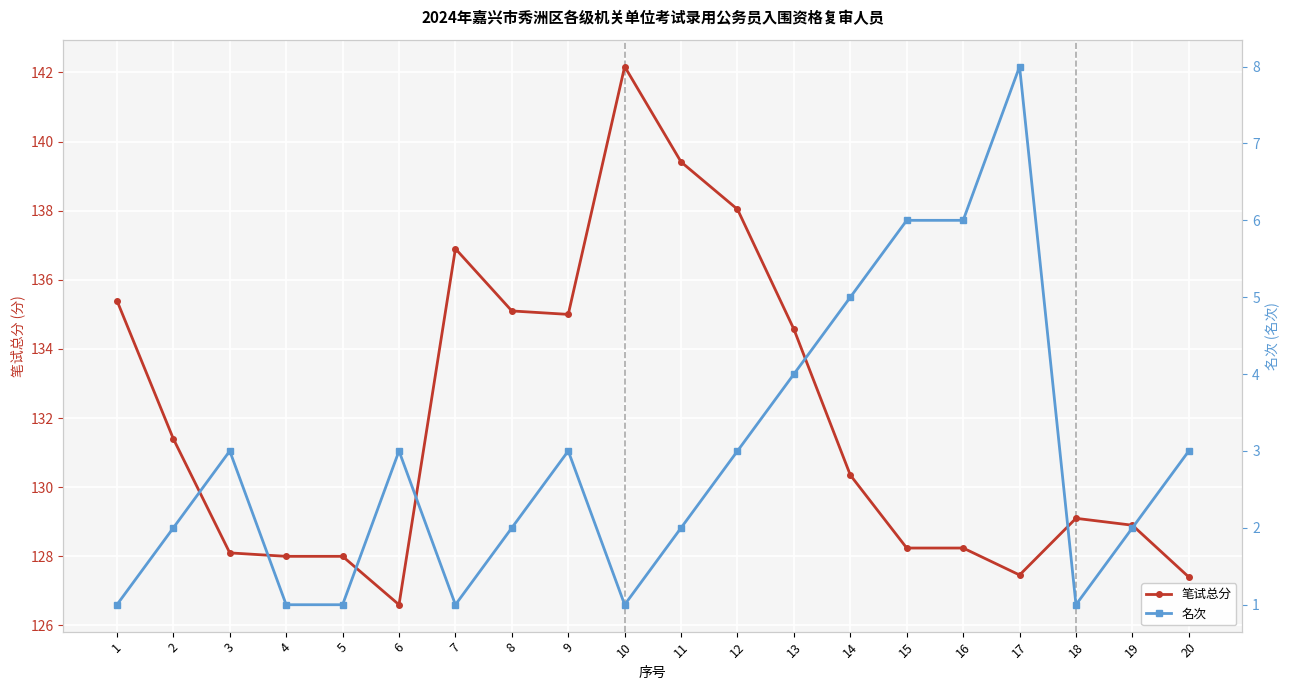

Which series has the largest total across all categories?

笔试总分